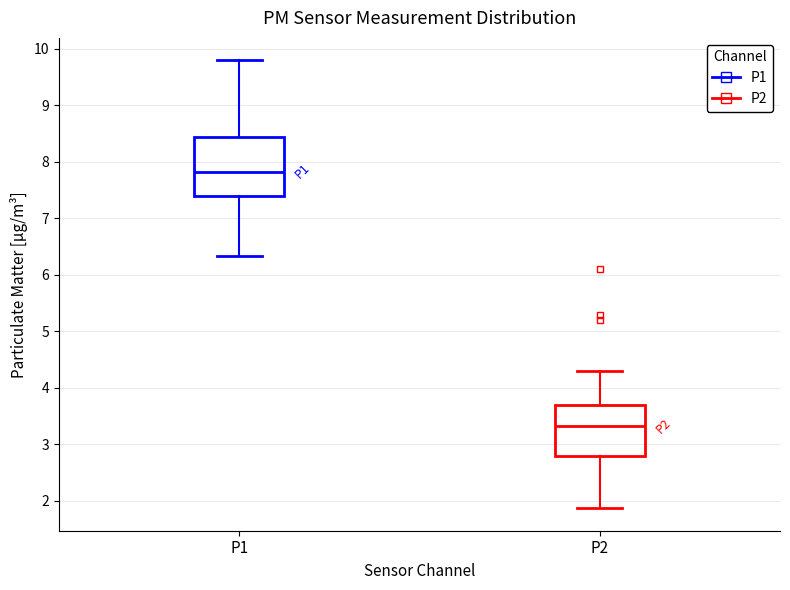

Which box's median line is the lowest?

P2